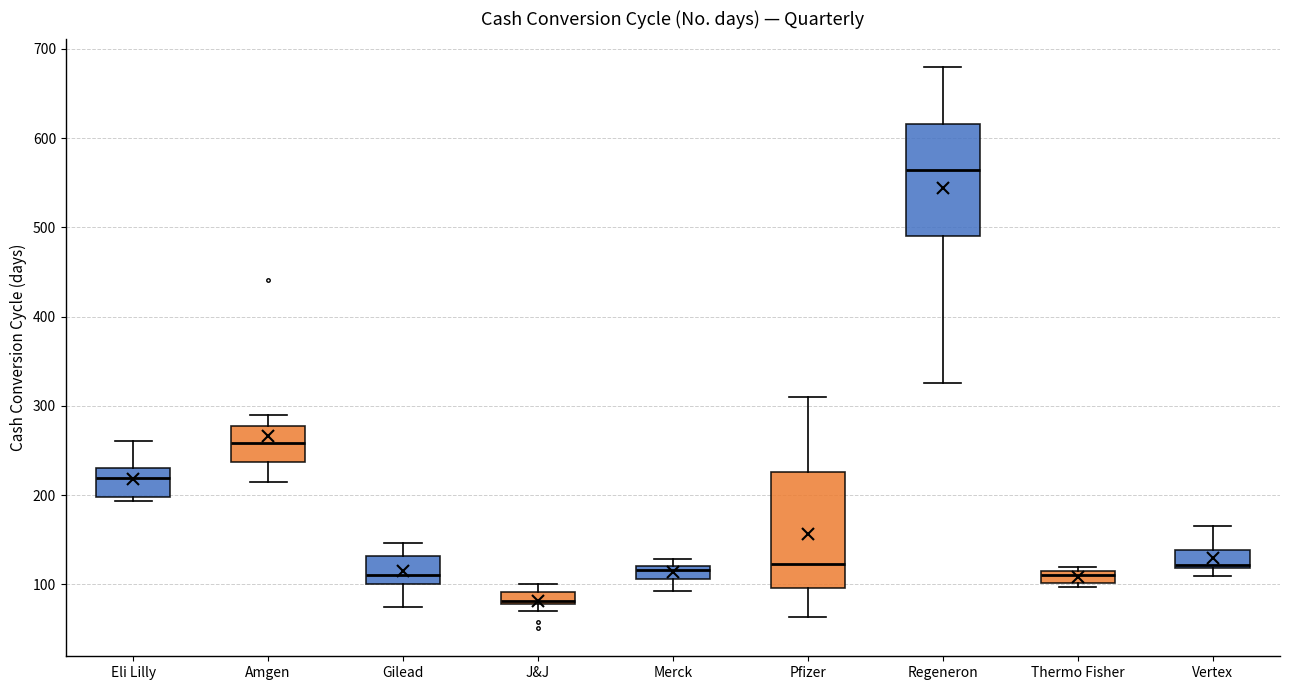

Which box has the lowest median line?

J&J